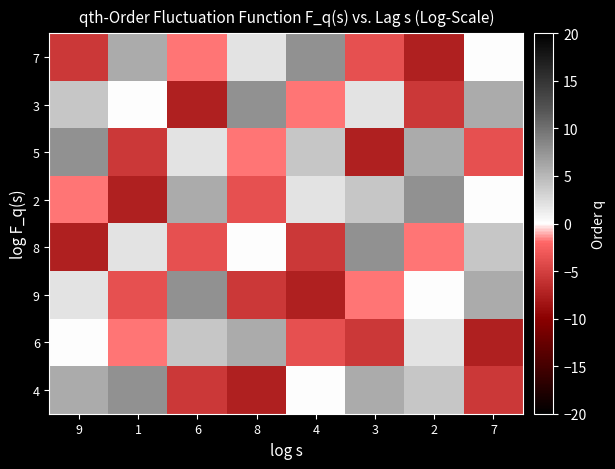

Which category has the lowest value across all series?

2